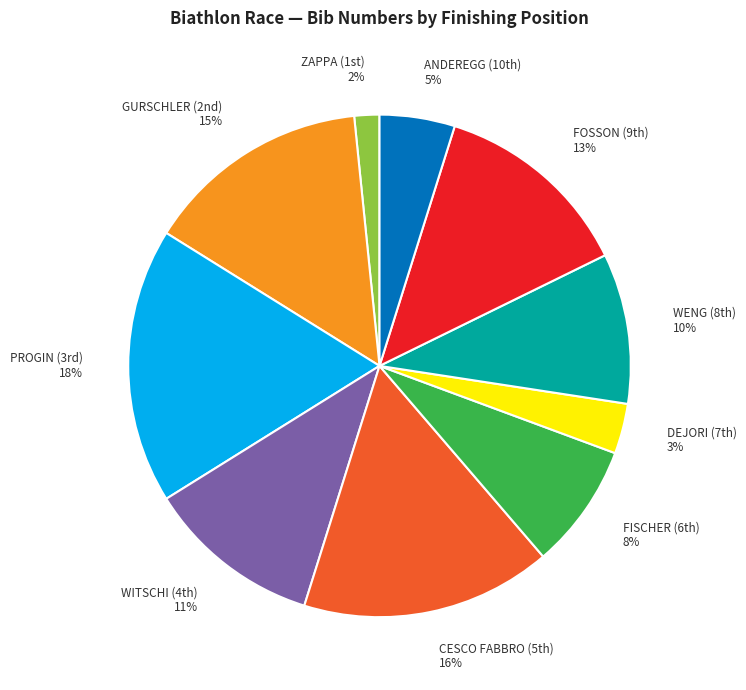

To the nearest percent, what is the average slice percentage?

10%